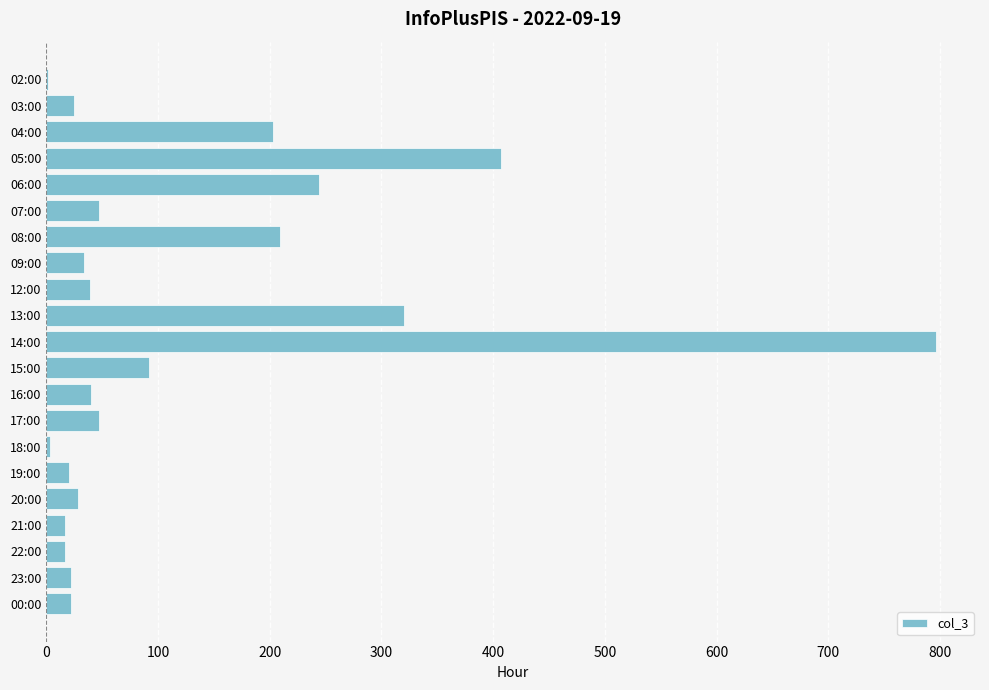

The chart shows a value of 209 at 08:00. True or false?

True